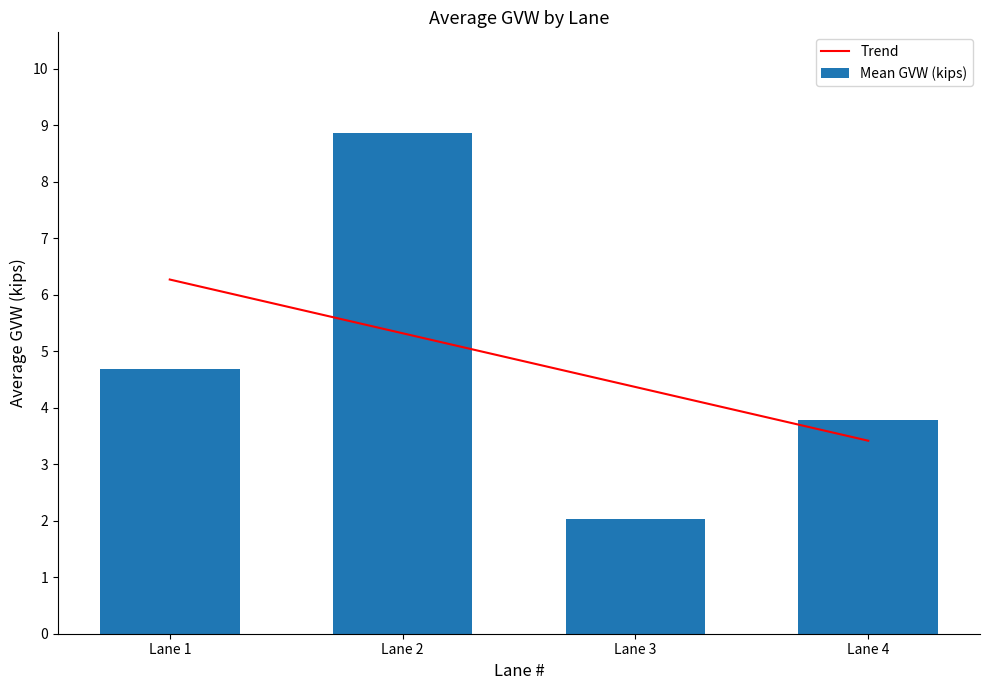

Reading left to right, extract all data points from this chart.

Trend: Lane 1=6.3	Lane 2=5.3	Lane 3=4.4	Lane 4=3.4
Mean GVW (kips): Lane 1=4.7	Lane 2=8.9	Lane 3=2.0	Lane 4=3.8